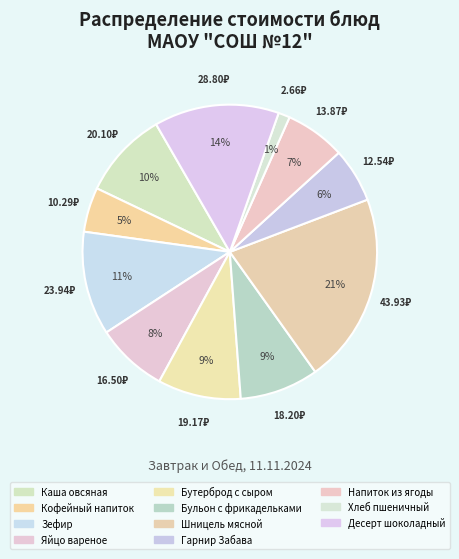

What is the change in value from Яйцо вареное to Бульон с фрикадельками?

+1.7